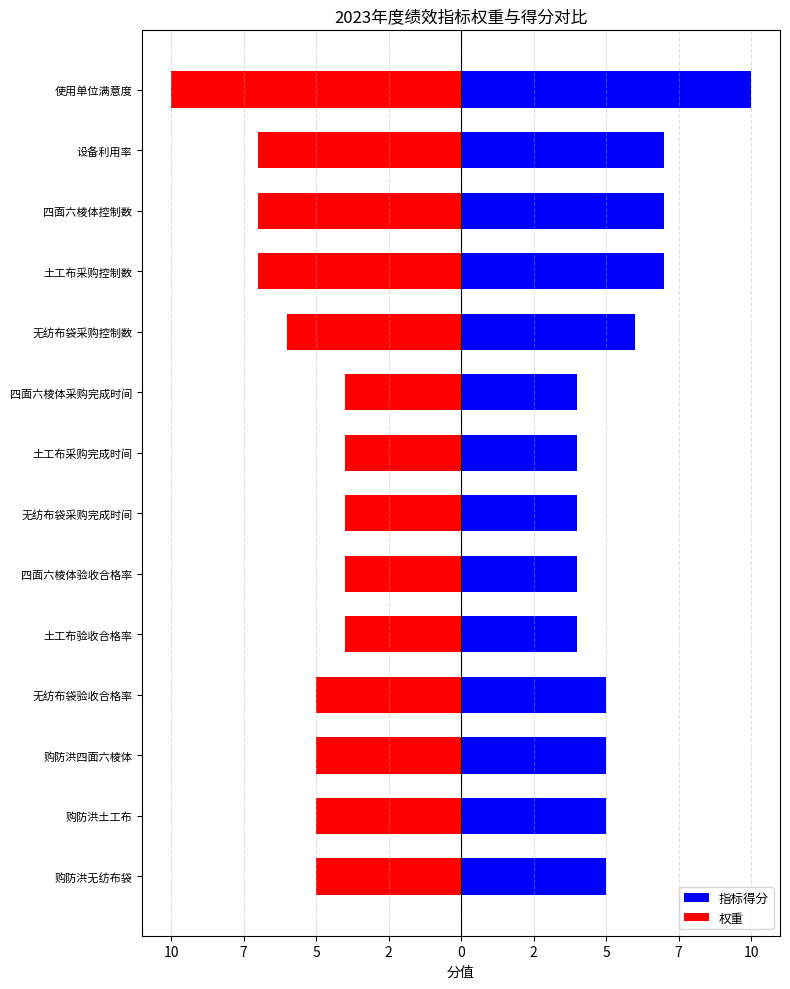

Is the value of 指标得分 at 四面六棱体验收合格率 greater than the value of 权重 at 四面六棱体采购完成时间?

Yes